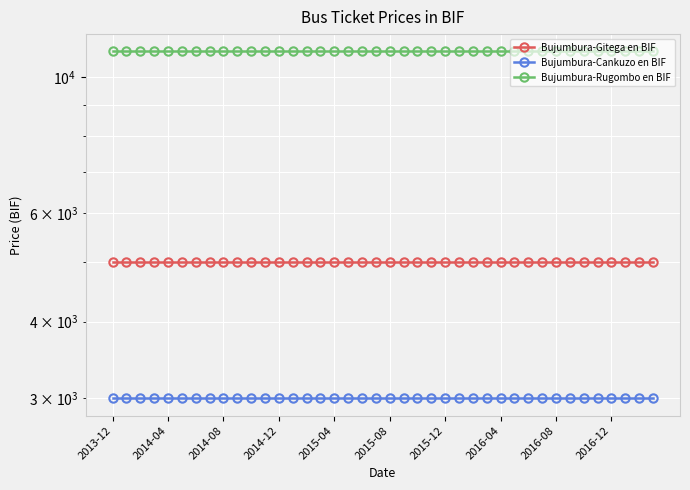

How many lines are shown in the chart?

3